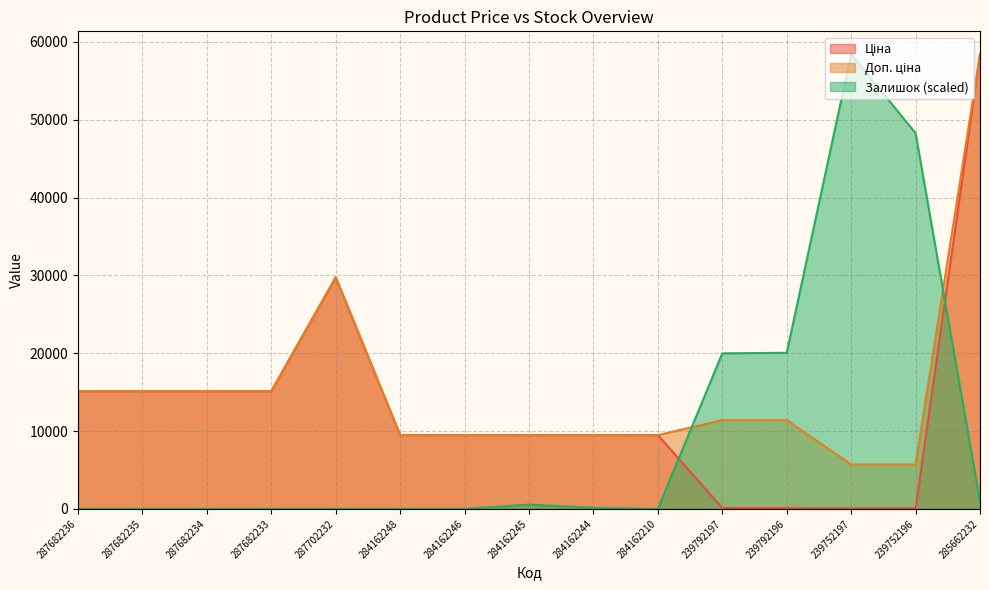

True or false: Ціна and Доп. ціна cross at least once.

False